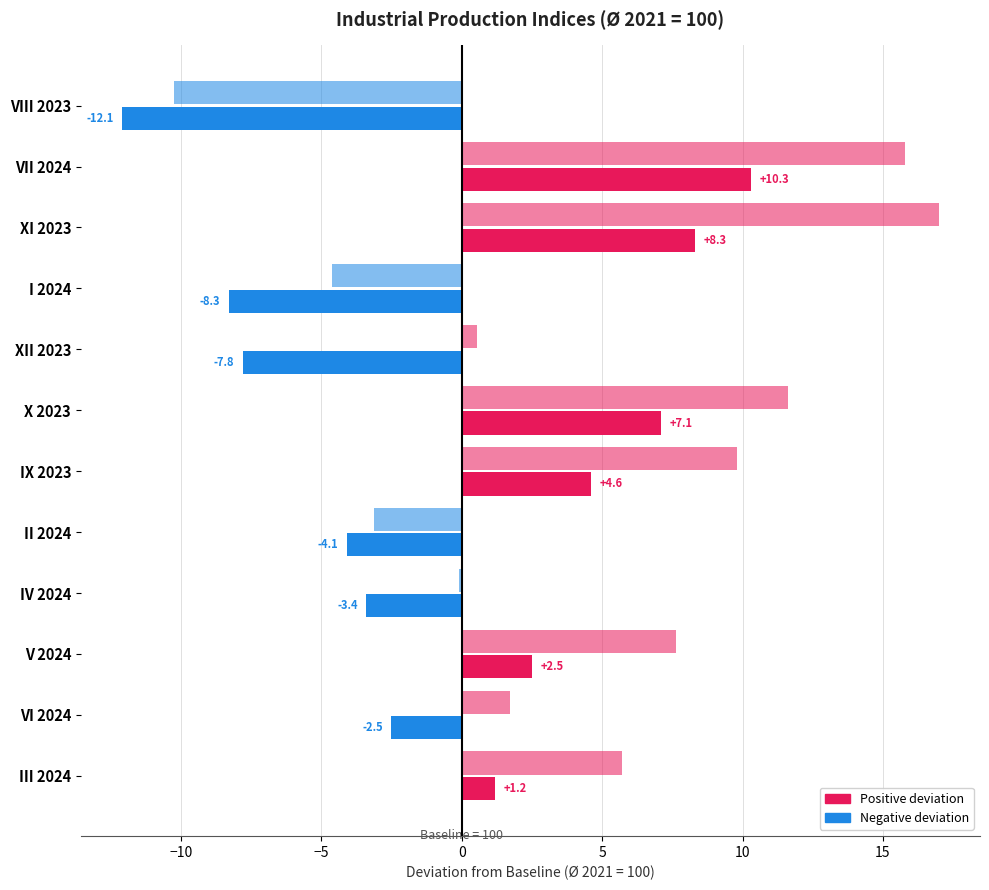

How many distinct data groups are displayed?

2